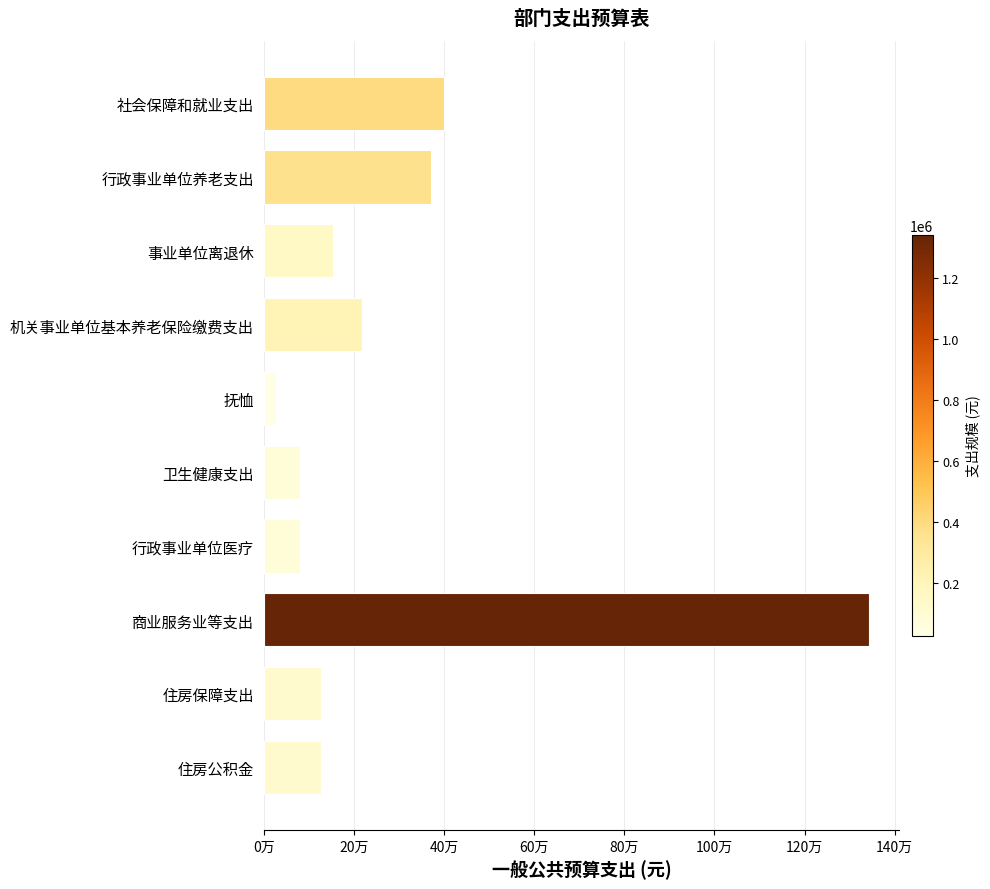

What is the minimum value shown in the chart?

27991.3